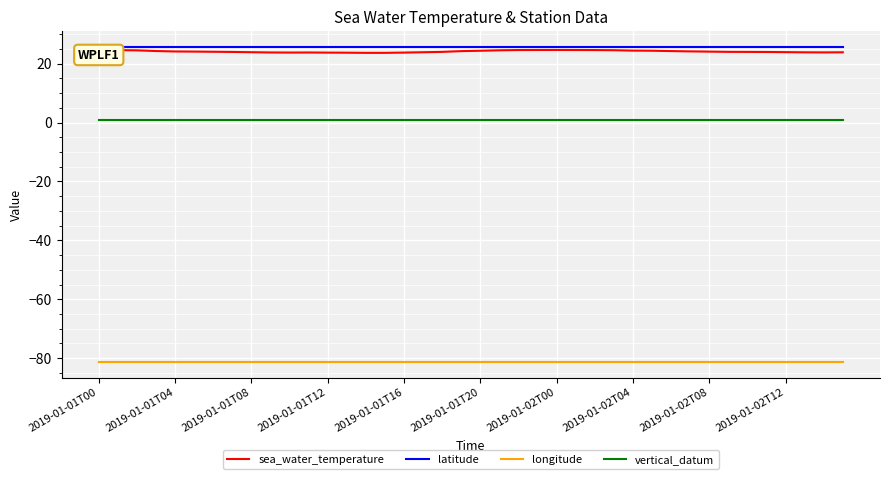

What is the minimum value for longitude?

-81.2